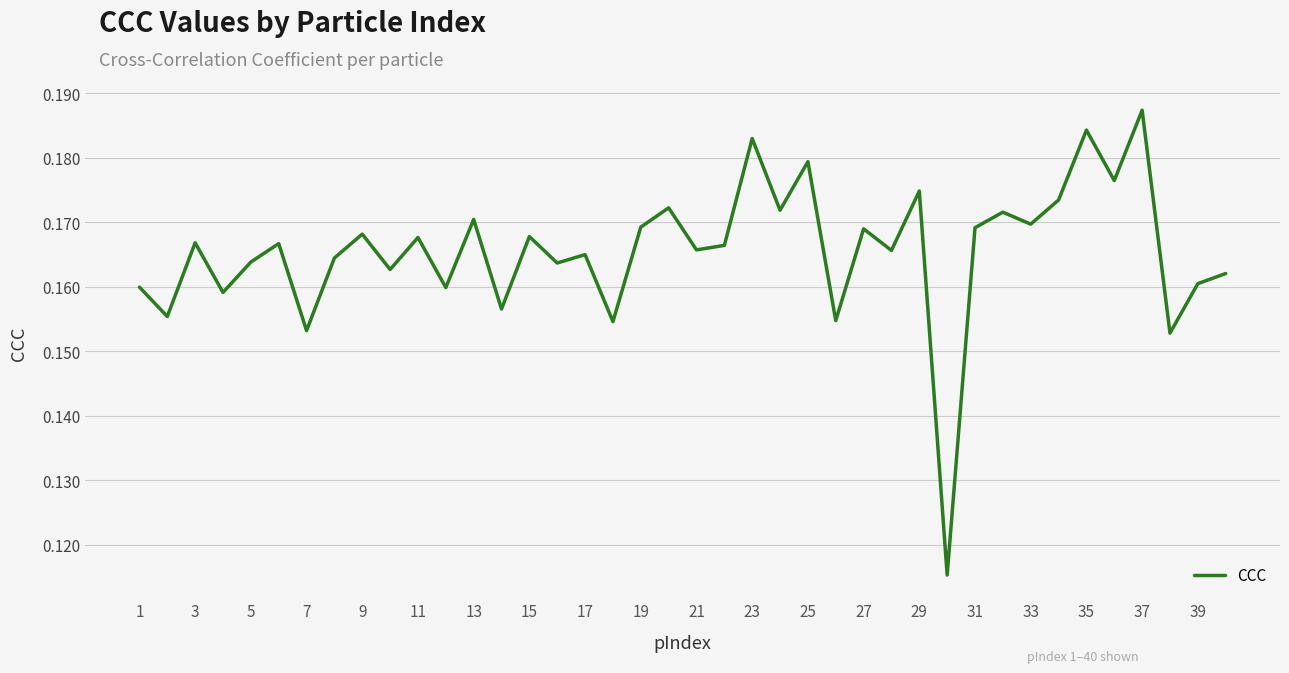

Which label corresponds to the largest value in the chart?

37